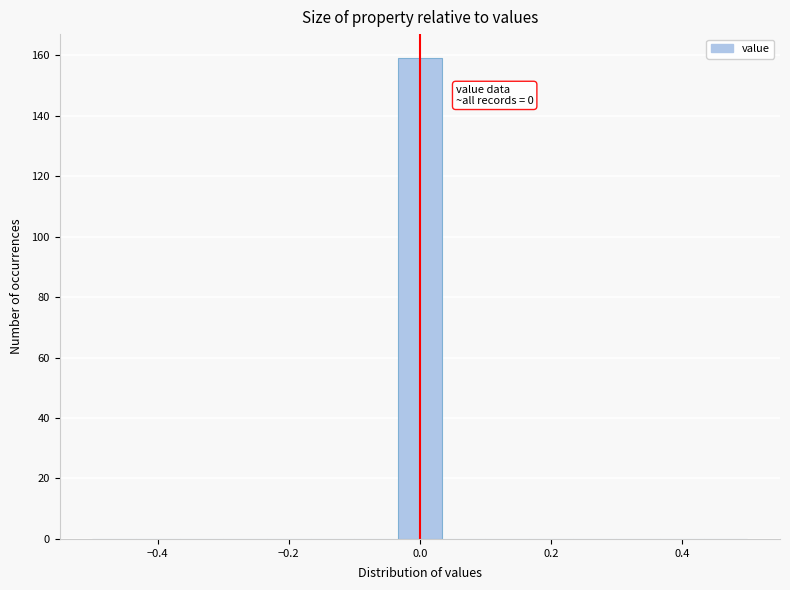

Read against the x-axis, roughly where is the centre of the tallest bar?

0.00